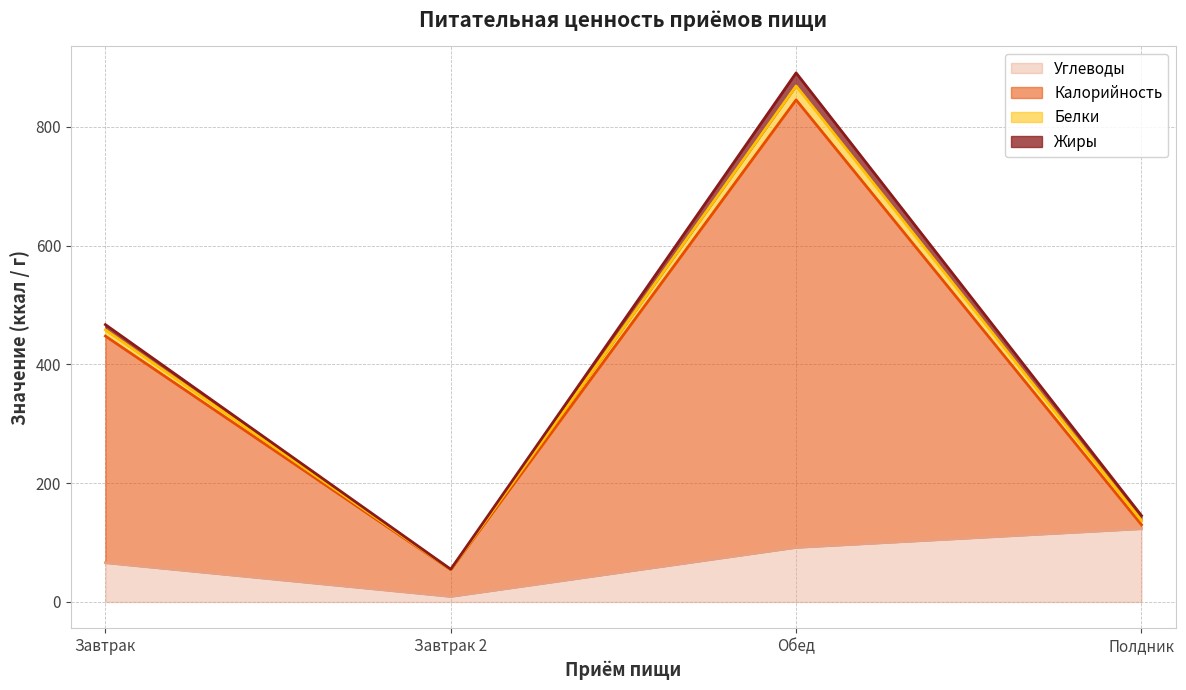

What are all the series names shown in the legend?

Углеводы, Калорийность, Белки, Жиры